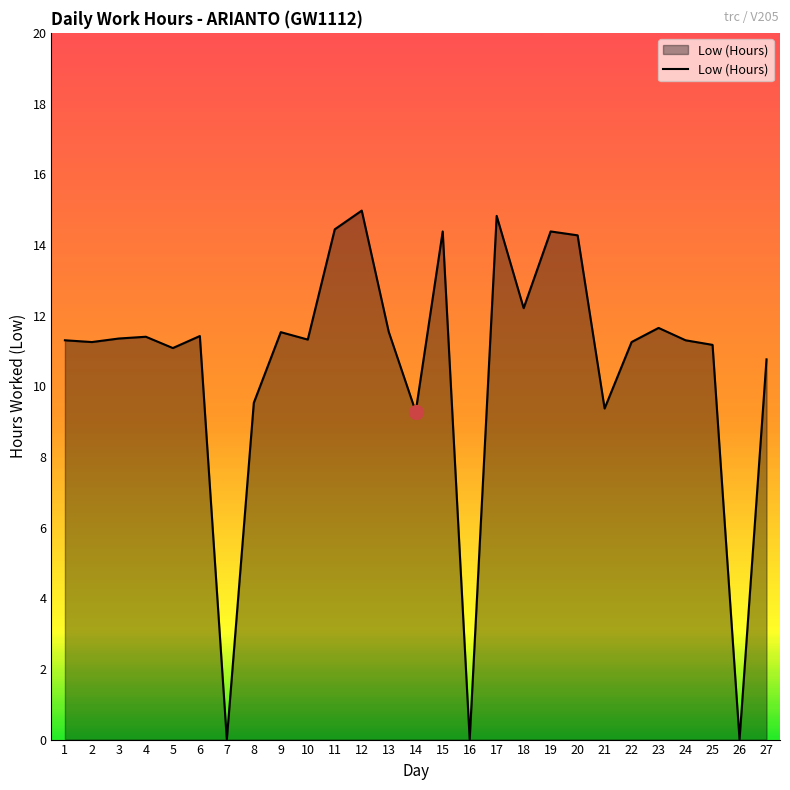

Which has a higher value, 5 or 21?

5